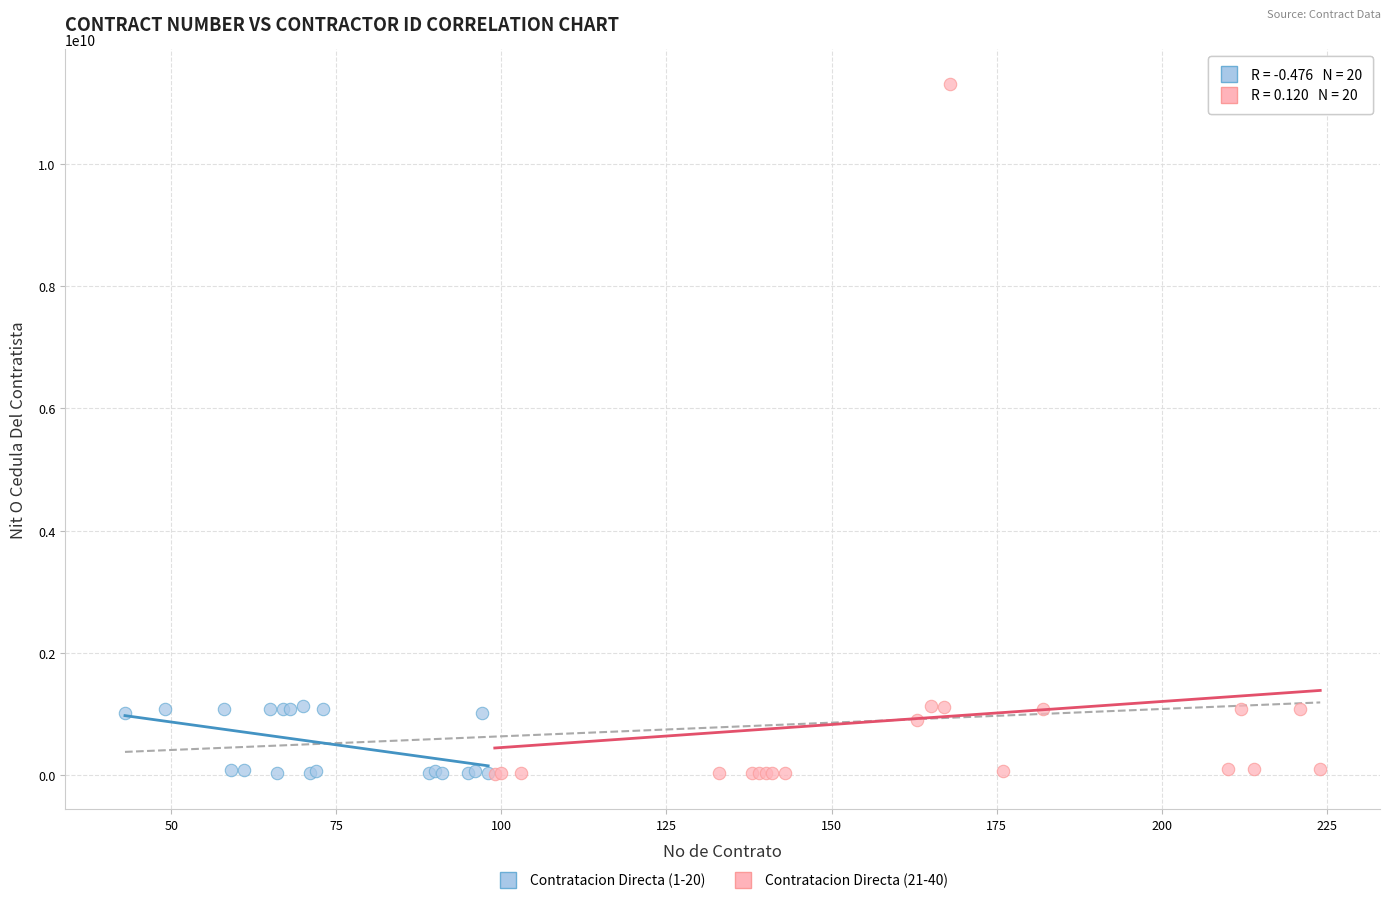

Which series contains the highest Y value?

Contratacion Directa (21-40)